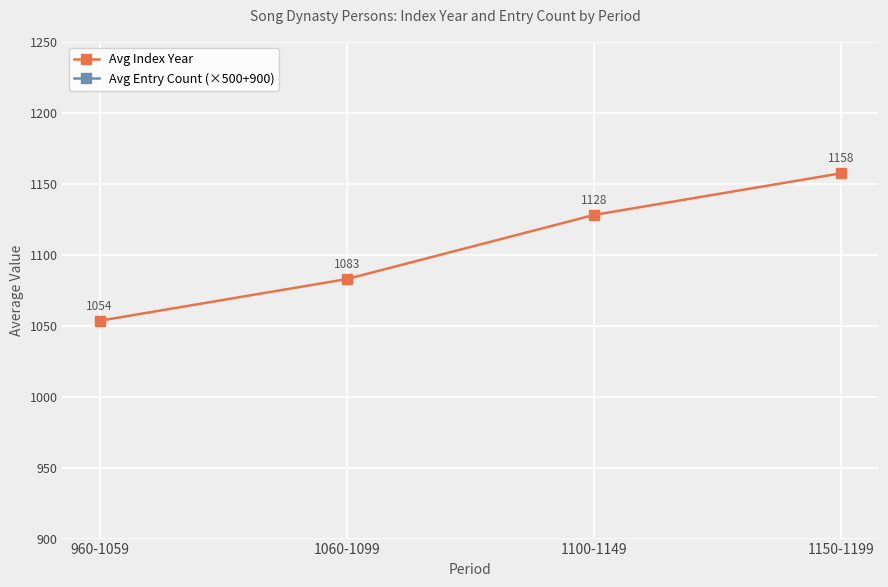

The Avg Entry Count (×500+900) series shows 2000.0 at 1150-1199. True or false?

True